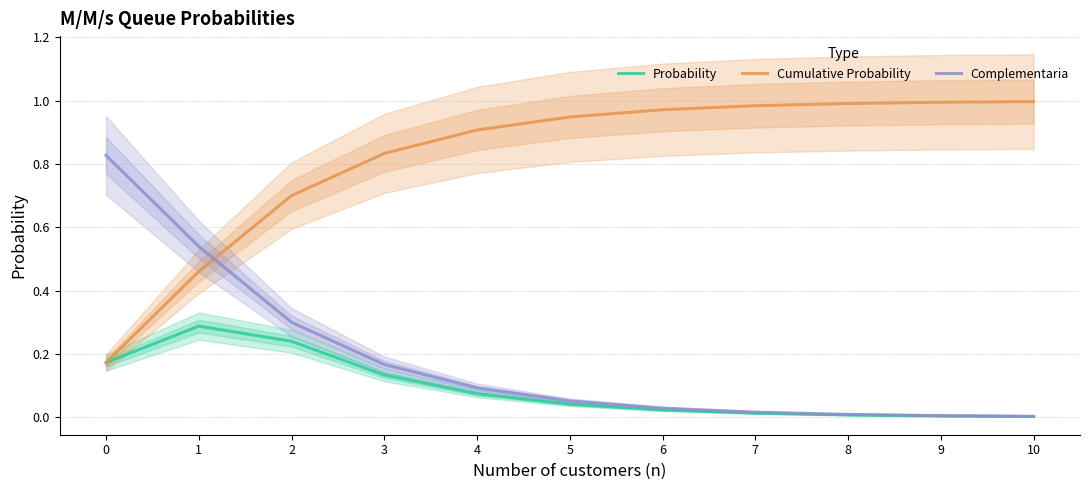

What is the sum of the Cumulative Probability values at 4 and 0?

1.1